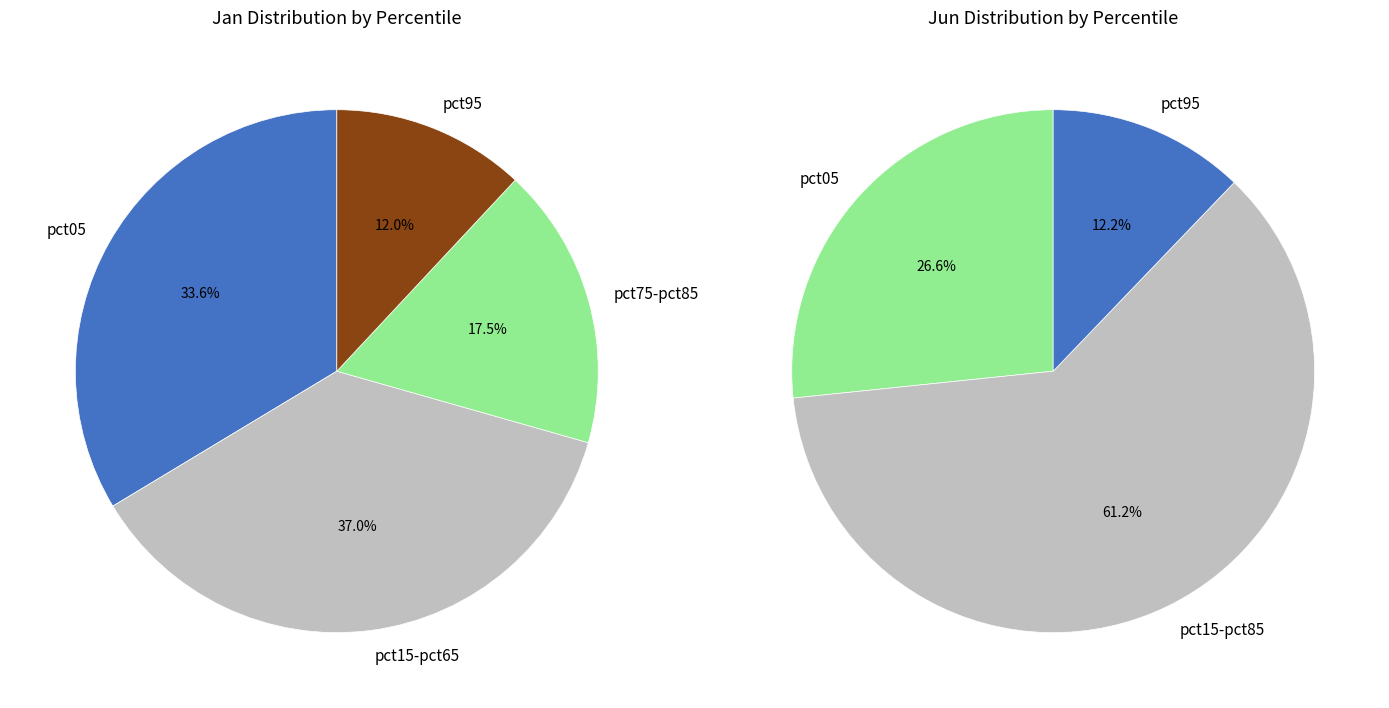

Which series has the largest range (max minus min)?

values_jun